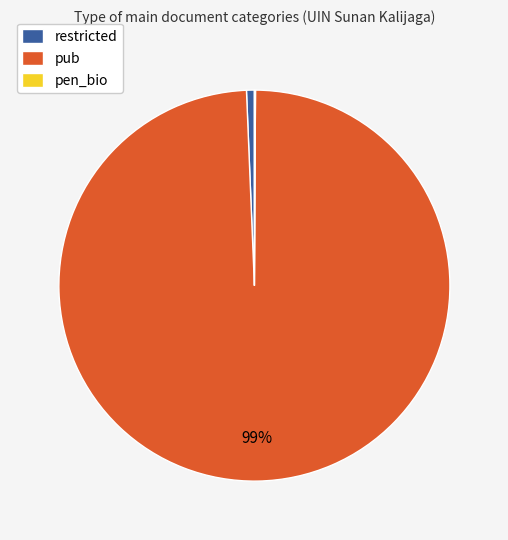

Which slice is the largest?

pub